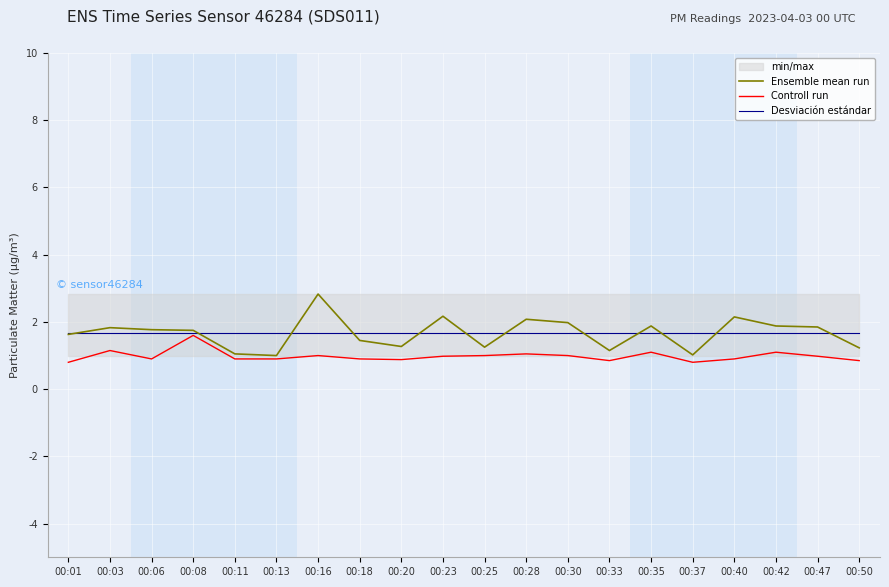

What is the highest value of the Ensemble mean run series?

2.8